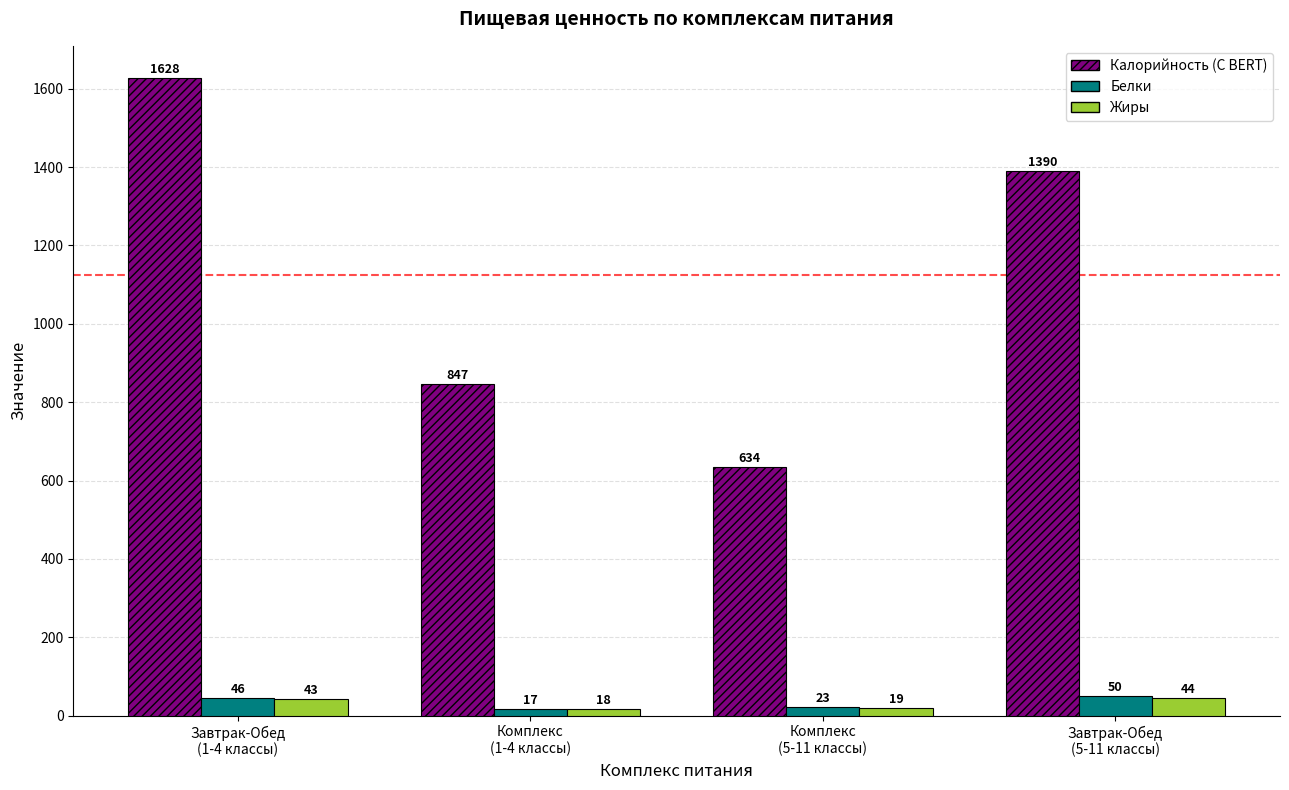

What is the label of the 2nd bar from the left?

Комплекс
(1-4 классы)